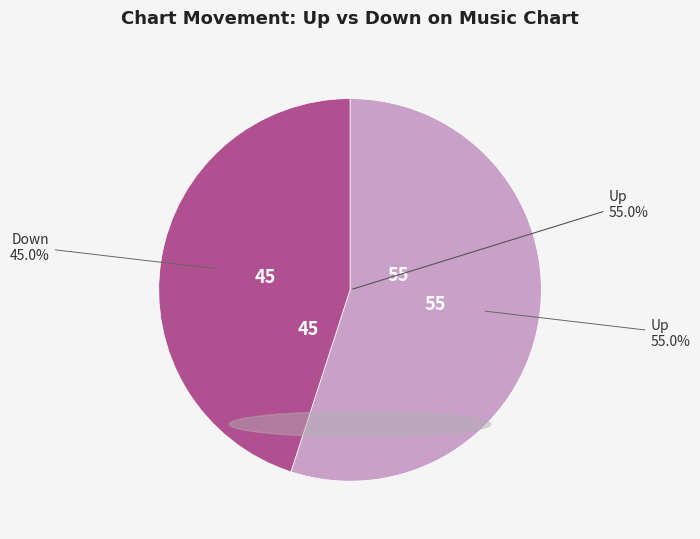

Approximately how many times larger is the value at down compared to up?

0.8